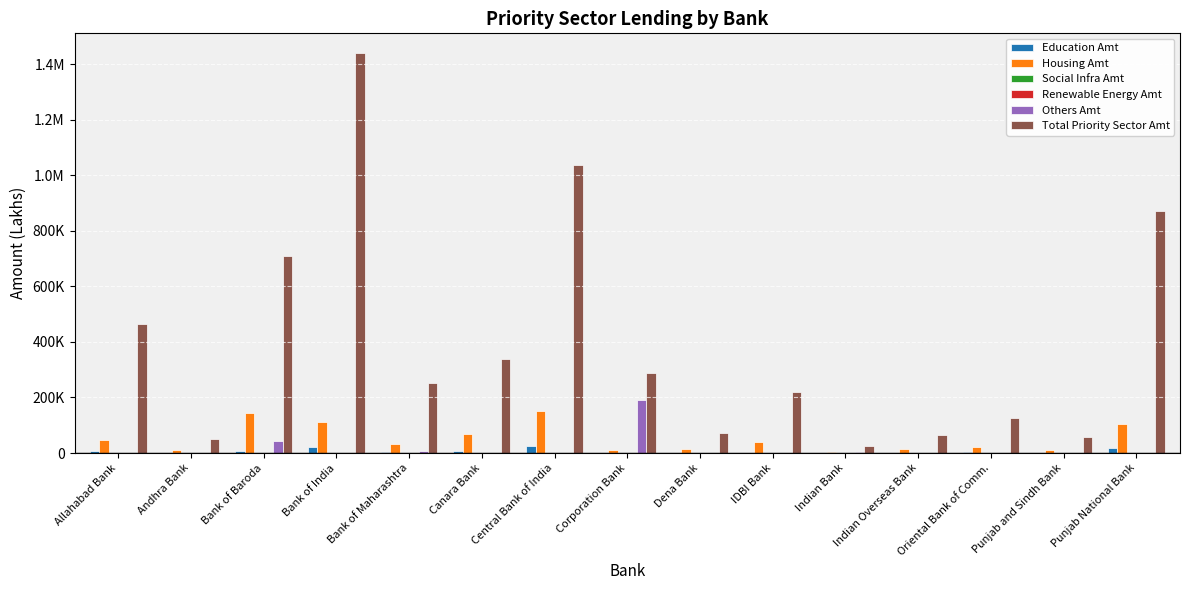

What is the difference between the maximum and minimum values in the Housing Amt series?

146450.0